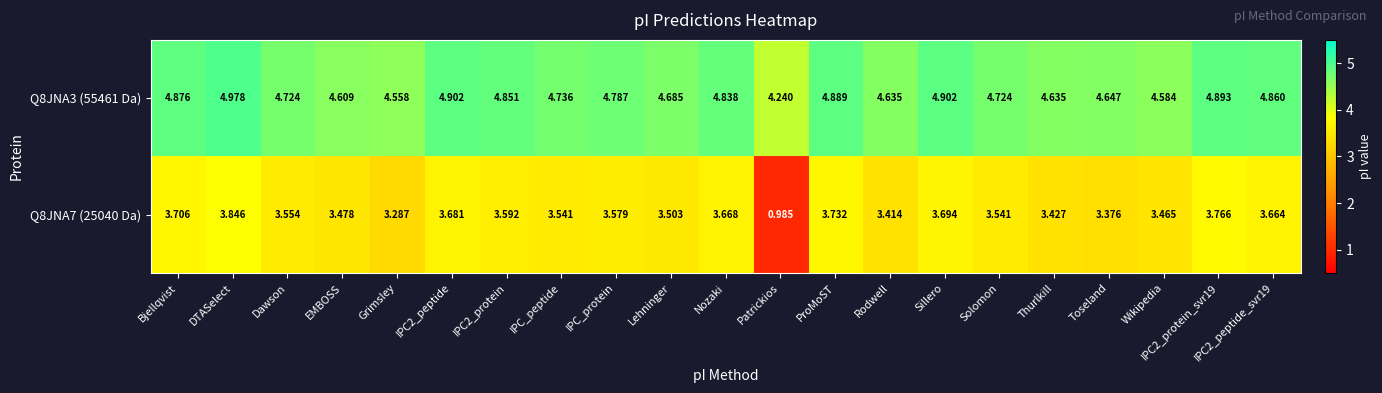

At which label is Q8JNA3 (55461 Da) closest to 4?

Patrickios